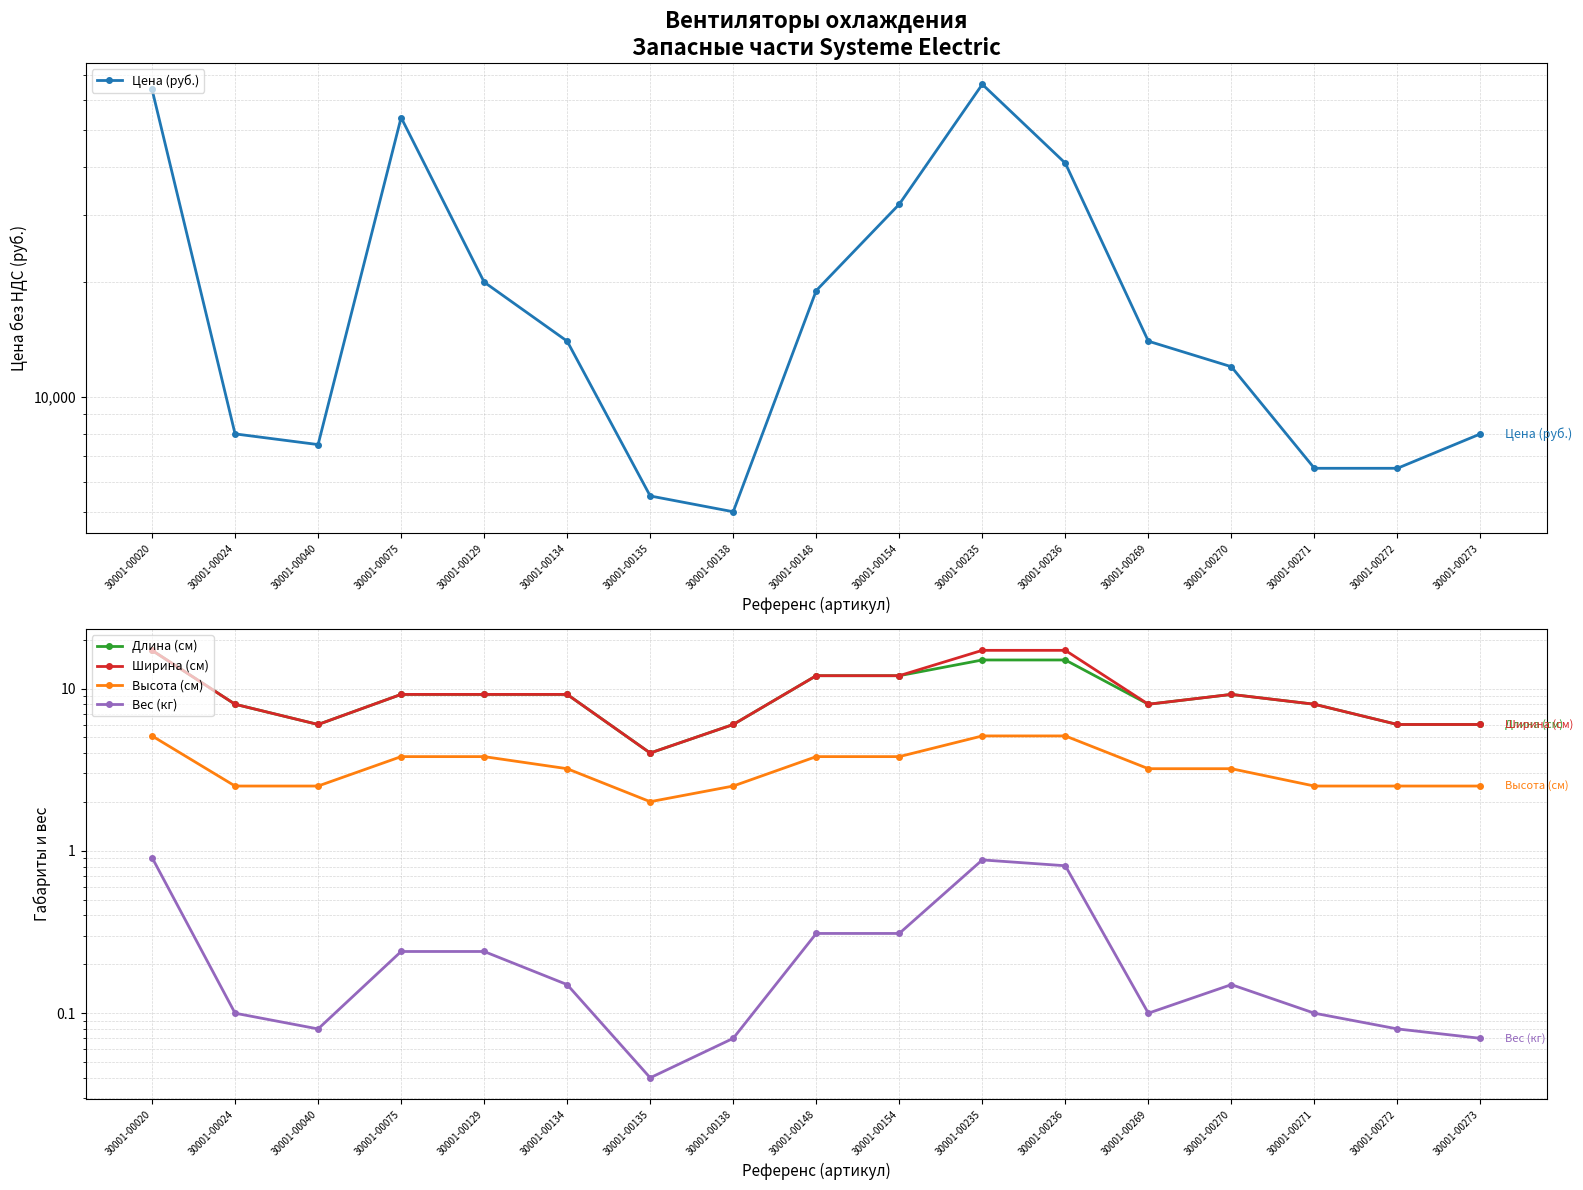

At which category is the sum across all series the highest?

30001-00235